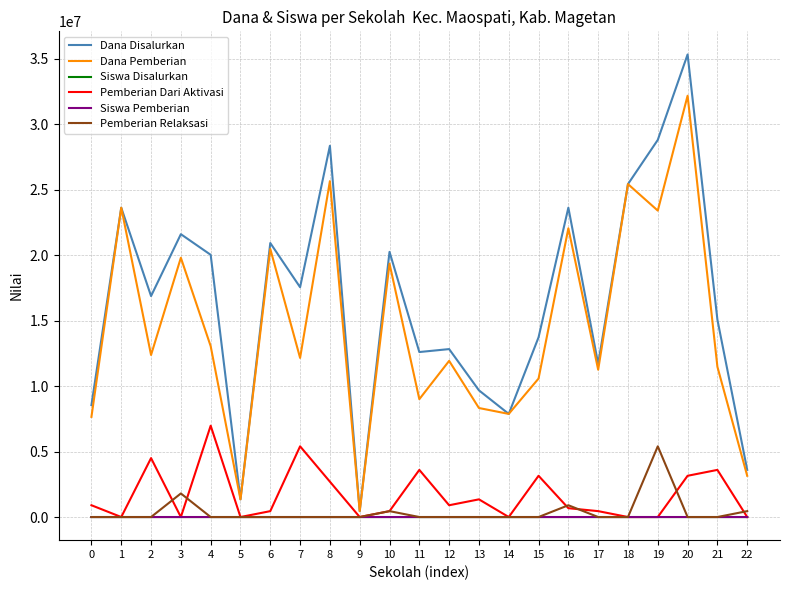

Is the value of Pemberian Dari Aktivasi at 21 greater than the value of Pemberian Relaksasi at 11?

Yes